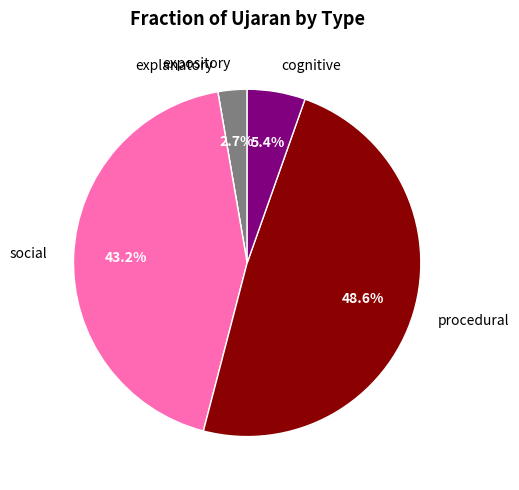

Is there any slice that represents more than half of the pie?

No